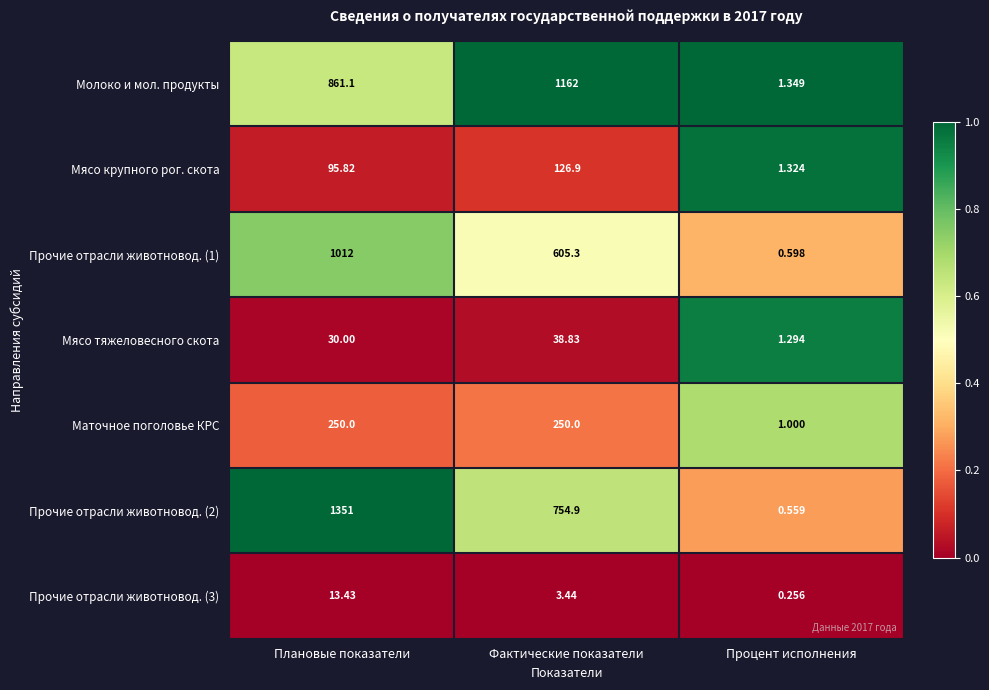

Which series changed the most between Фактические показатели and Процент исполнения?

Молоко и мол. продукты